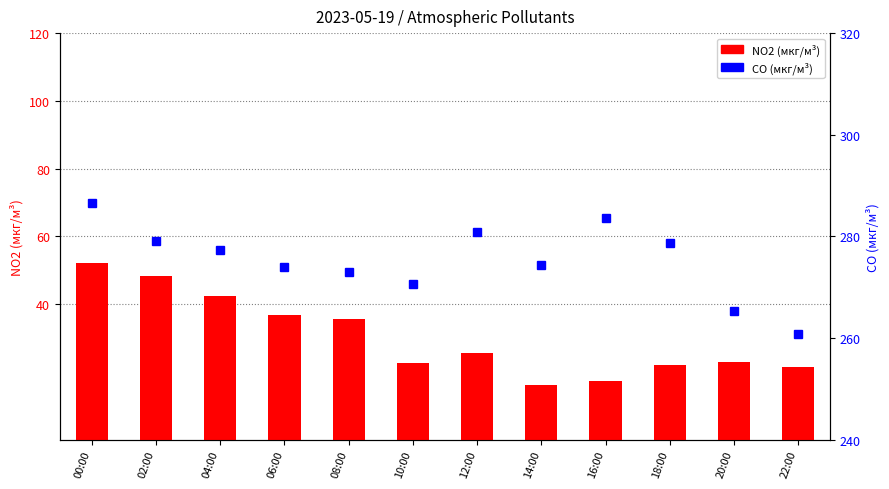

Which series has the largest range (max minus min)?

NO2 (мкг/м³)